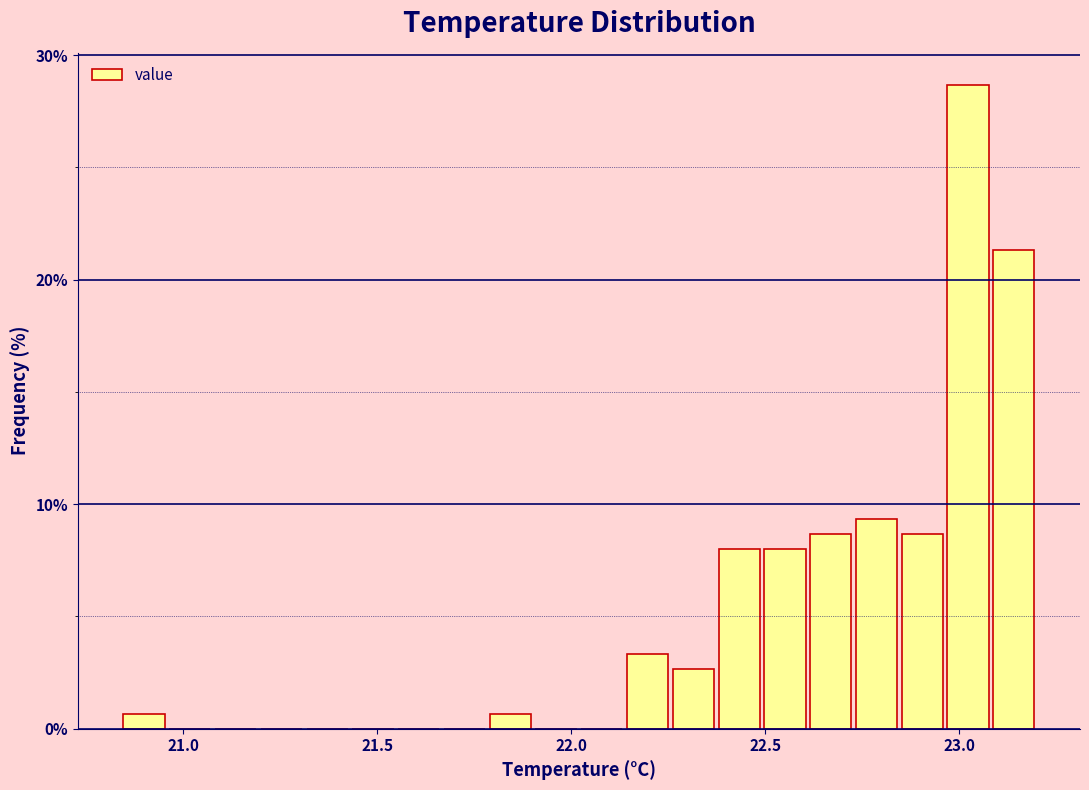

Read against the x-axis, roughly where is the centre of the tallest bar?

23.00